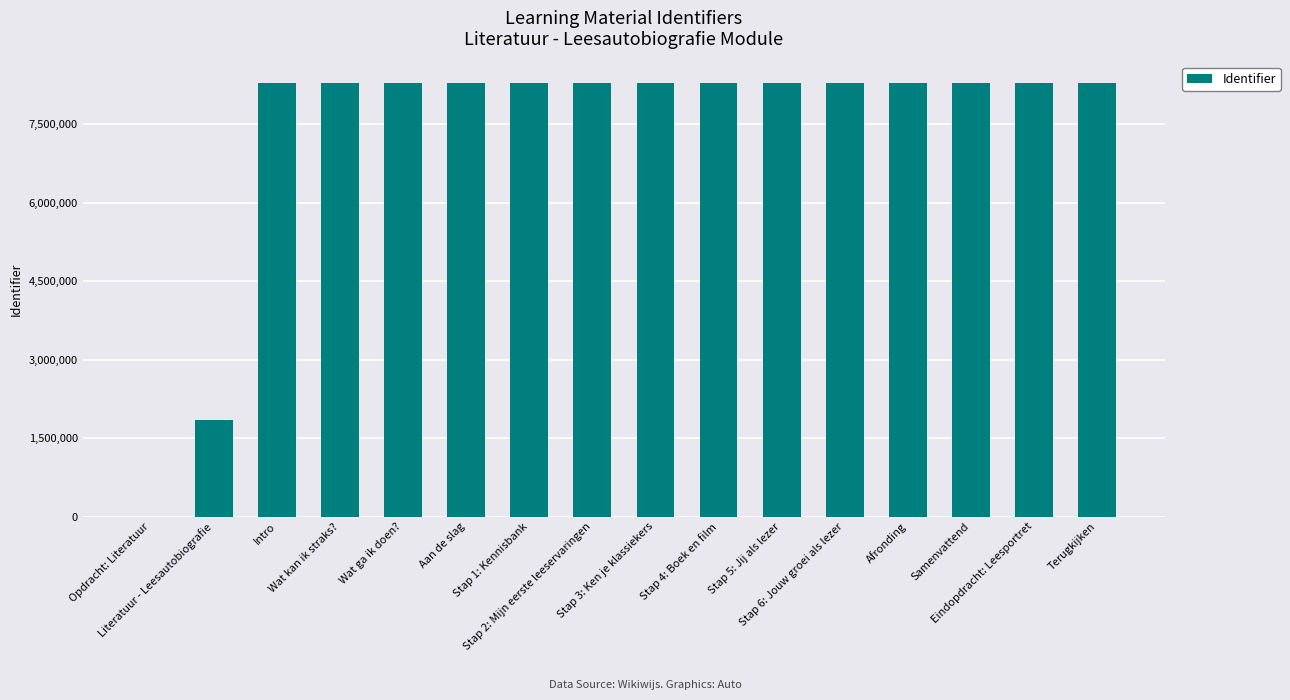

Is it true that the value at Wat ga ik doen? is 8287975?

True